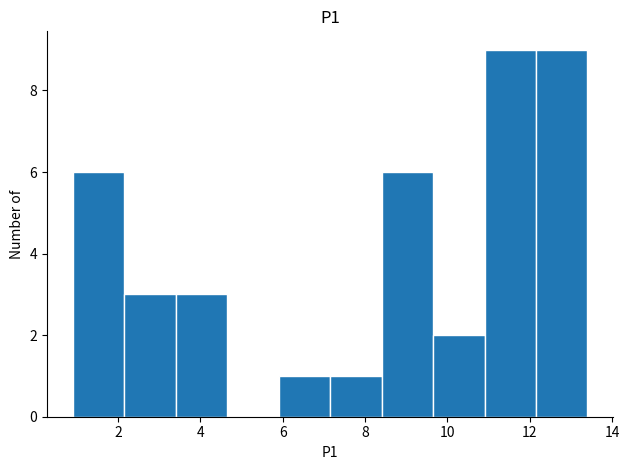

What is the height of the bar covering 5.90 to 7.15 on the x-axis? Neither the bar edges nor the heights are printed on the chart, so give them approximately, as read against the axes.

1